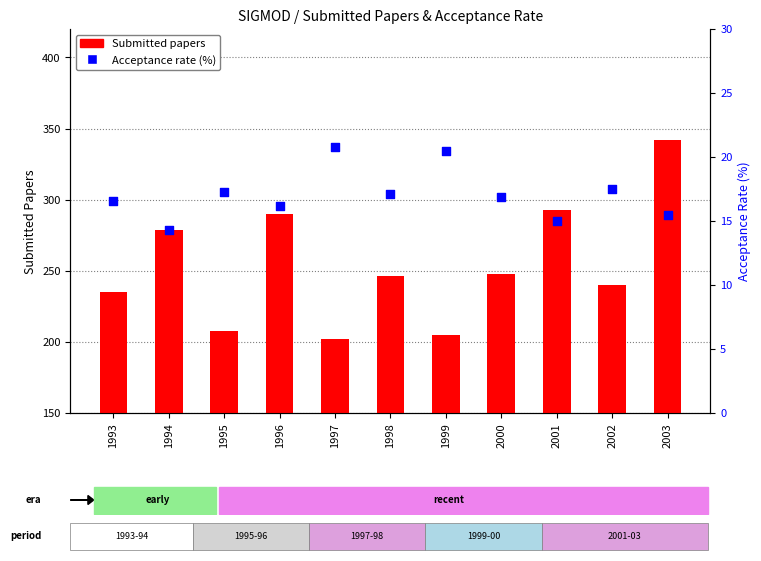

What are all the series names shown in the legend?

Submitted papers, Acceptance rate (%)